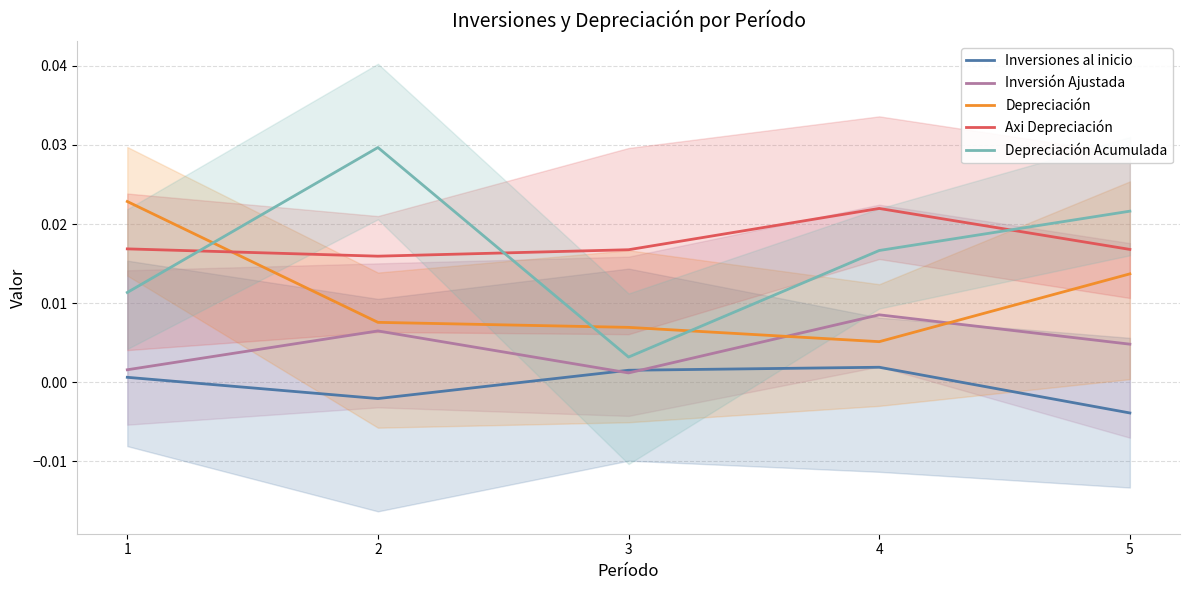

True or false: Axi Depreciación and Inversiones al inicio intersect in this chart.

False